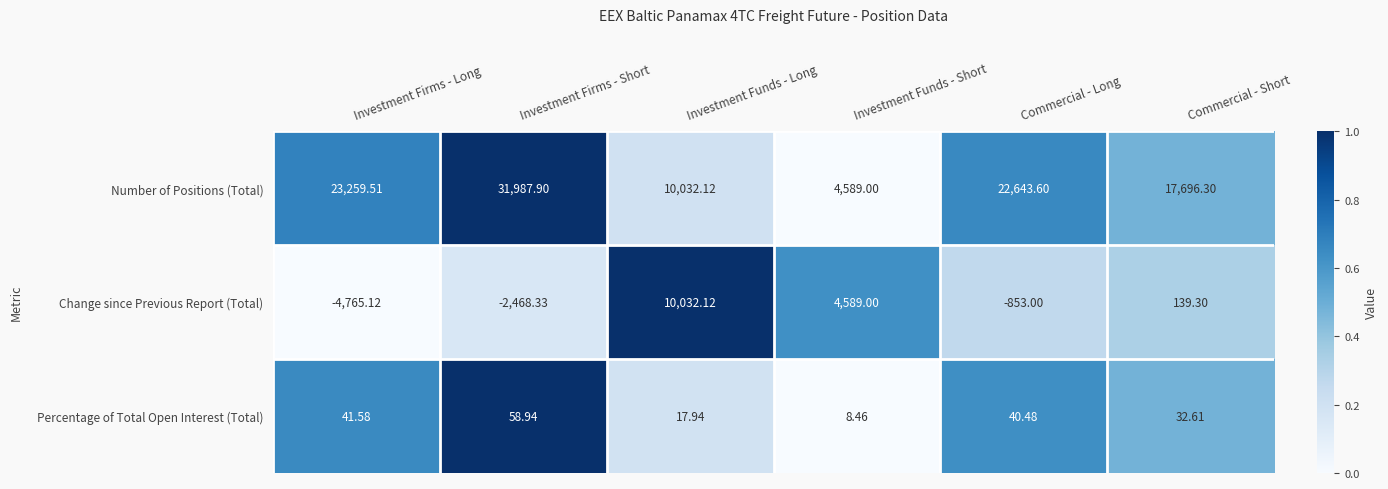

Where does the Percentage of Total Open Interest (Total) series first go above 40?

Investment Firms - Long